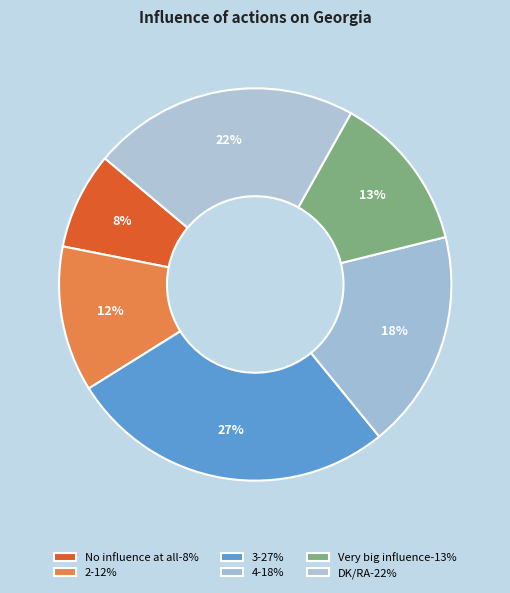

What portion of the pie excludes Very big influence?

87.0%